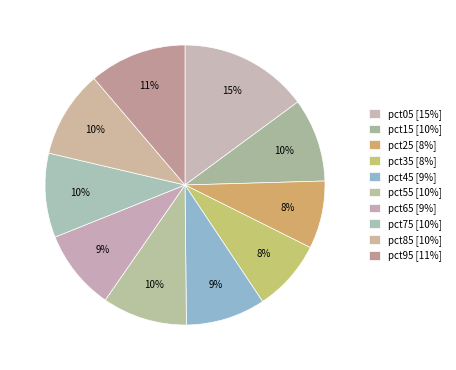

Count the number of slices in the pie.

10